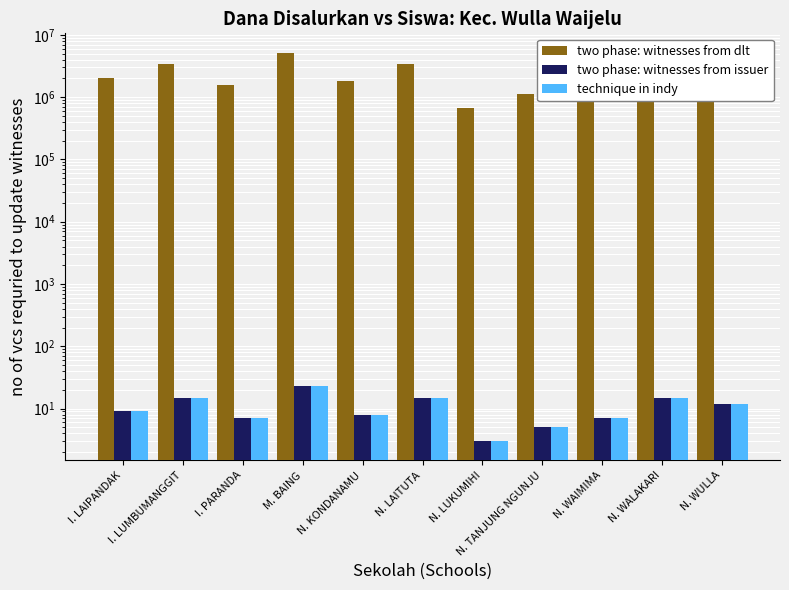

What is the difference between the second highest and second lowest values in the two phase: witnesses from dlt series?

2250000